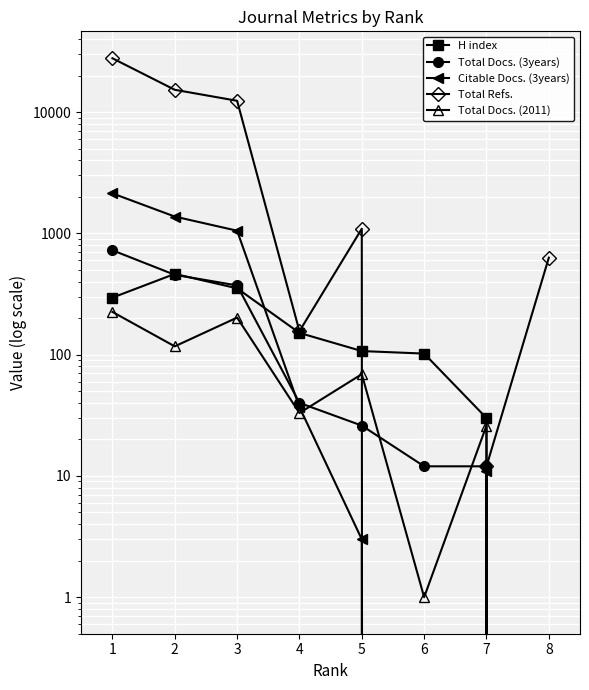

What is the difference between the maximum and second lowest values in the Total Docs. (3years) series?

713